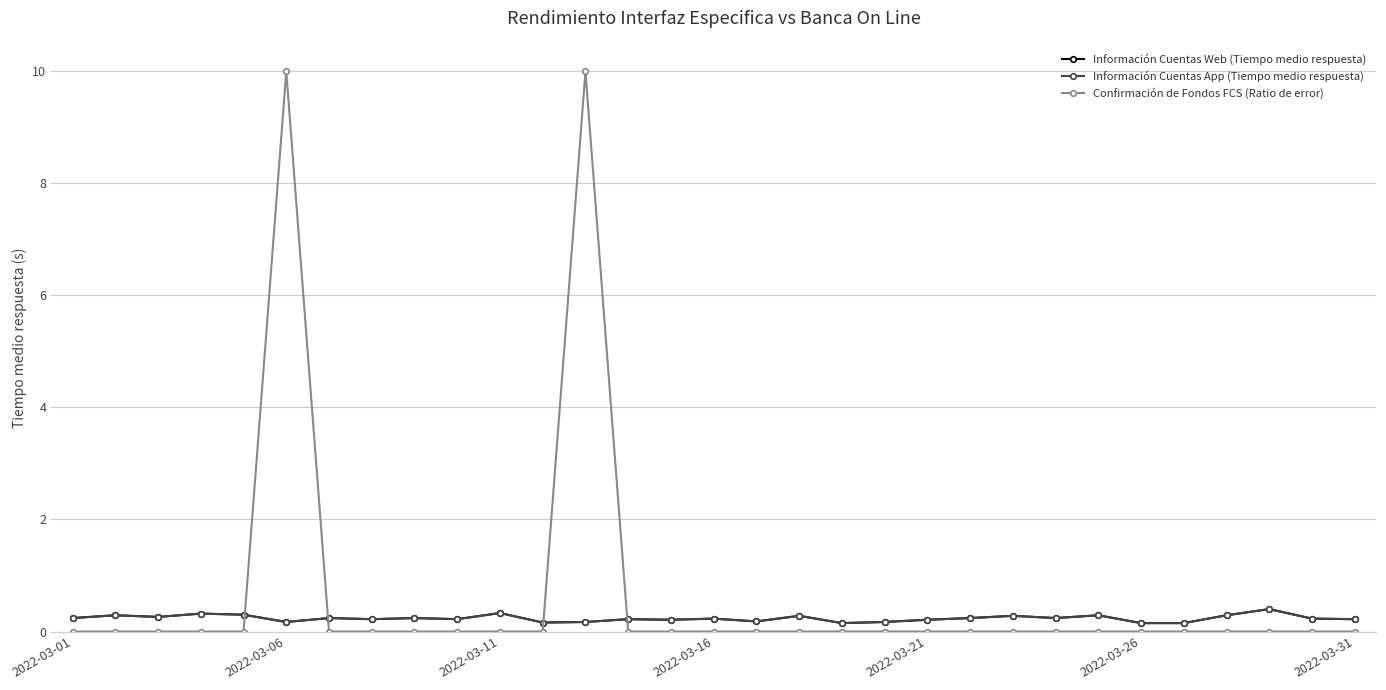

Reading left to right, what are all the values shown in this chart?

Información Cuentas Web (Tiempo medio respuesta): 0.2	0.3	0.3	0.3	0.3	0.2	0.2	0.2	0.2	0.2	0.3	0.2	0.2	0.2	0.2	0.2	0.2	0.3	0.1	0.2	0.2	0.2	0.3	0.2	0.3	0.1	0.1	0.3	0.4	0.2	0.2
Información Cuentas App (Tiempo medio respuesta): 0.2	0.3	0.3	0.3	0.3	0.2	0.2	0.2	0.2	0.2	0.3	0.2	0.2	0.2	0.2	0.2	0.2	0.3	0.1	0.2	0.2	0.2	0.3	0.2	0.3	0.1	0.1	0.3	0.4	0.2	0.2
Confirmación de Fondos FCS (Ratio de error): 0.0	0.0	0.0	0.0	0.0	10.0	0.0	0.0	0.0	0.0	0.0	0.0	10.0	0.0	0.0	0.0	0.0	0.0	0.0	0.0	0.0	0.0	0.0	0.0	0.0	0.0	0.0	0.0	0.0	0.0	0.0